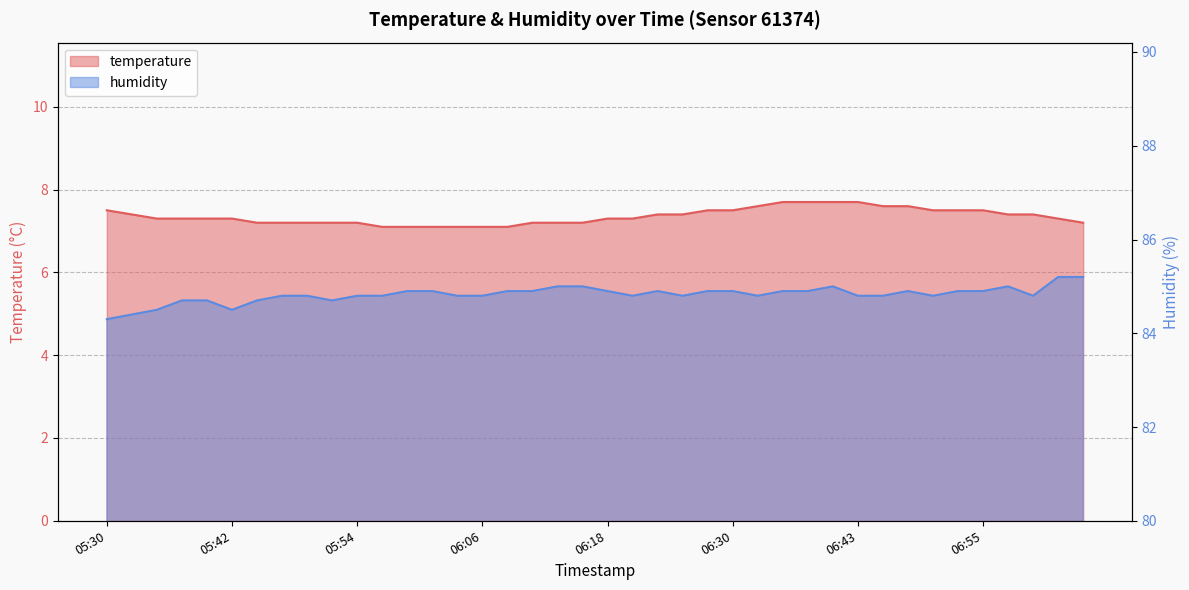

Reading left to right, transcribe all the data shown in this chart.

temperature: 05:30=7.5	05:32=7.4	05:35=7.3	05:37=7.3	05:39=7.3	05:42=7.3	05:44=7.2	05:47=7.2	05:49=7.2	05:52=7.2	05:54=7.2	05:56=7.1	05:59=7.1	06:01=7.1	06:04=7.1	06:06=7.1	06:09=7.1	06:11=7.2	06:14=7.2	06:16=7.2	06:18=7.3	06:21=7.3	06:23=7.4	06:26=7.4	06:28=7.5	06:30=7.5	06:33=7.6	06:35=7.7	06:38=7.7	06:40=7.7	06:43=7.7	06:45=7.6	06:48=7.6	06:50=7.5	06:52=7.5	06:55=7.5	06:57=7.4	07:00=7.4	07:02=7.3	07:05=7.2
humidity: 05:30=84.3	05:32=84.4	05:35=84.5	05:37=84.7	05:39=84.7	05:42=84.5	05:44=84.7	05:47=84.8	05:49=84.8	05:52=84.7	05:54=84.8	05:56=84.8	05:59=84.9	06:01=84.9	06:04=84.8	06:06=84.8	06:09=84.9	06:11=84.9	06:14=85.0	06:16=85.0	06:18=84.9	06:21=84.8	06:23=84.9	06:26=84.8	06:28=84.9	06:30=84.9	06:33=84.8	06:35=84.9	06:38=84.9	06:40=85.0	06:43=84.8	06:45=84.8	06:48=84.9	06:50=84.8	06:52=84.9	06:55=84.9	06:57=85.0	07:00=84.8	07:02=85.2	07:05=85.2